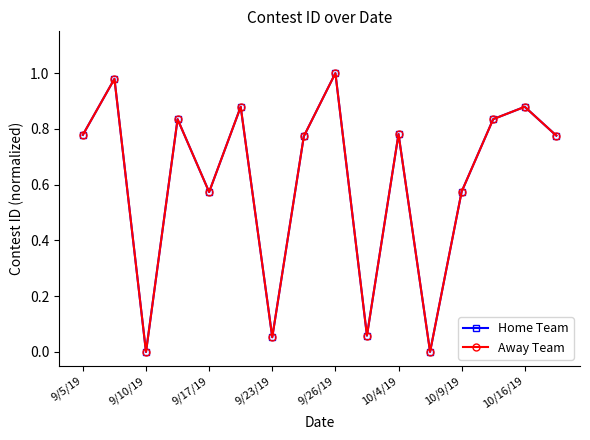

What is the maximum value shown in the chart?

1.0